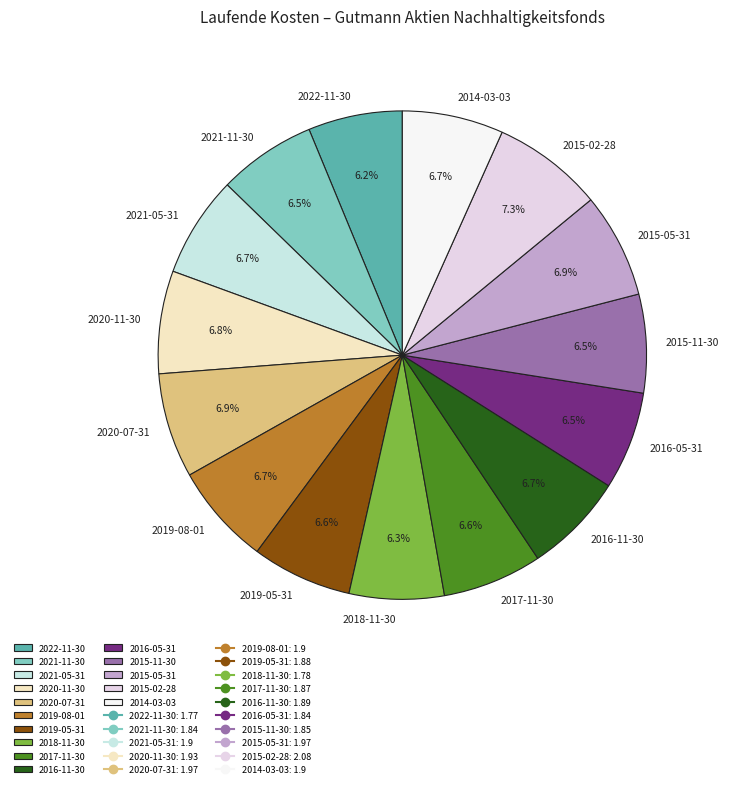

Do 2016-11-30 and 2021-11-30 together represent more than half of the pie?

No